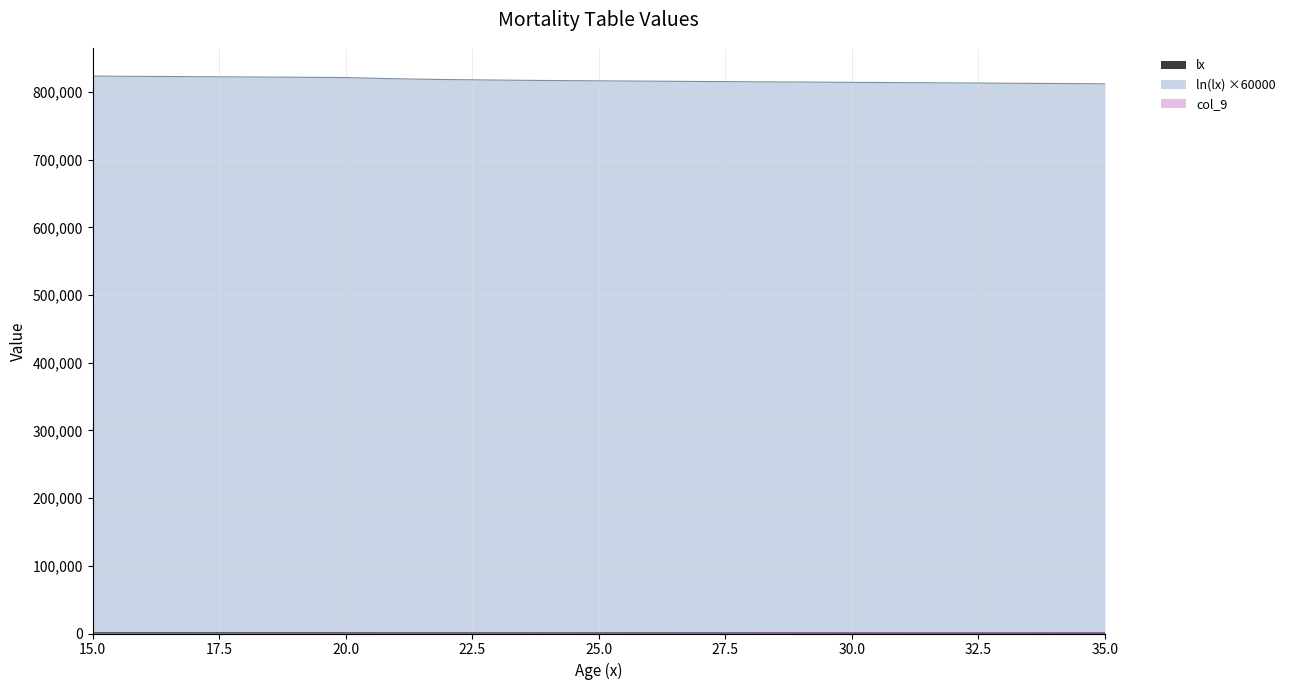

At which category does the chart reach its peak across all series?

15